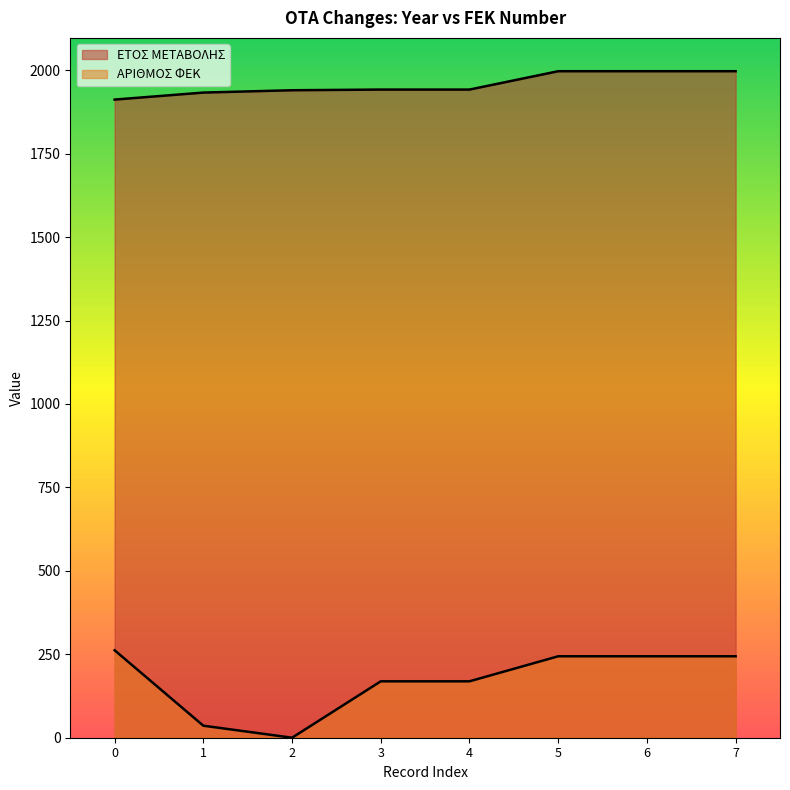

Reading right to left, transcribe all the data shown in this chart.

ΕΤΟΣ ΜΕΤΑΒΟΛΗΣ: 1997	1997	1997	1942	1942	1940	1933	1912
ΑΡΙΘΜΟΣ ΦΕΚ: 244	244	244	169	169	0	36	262